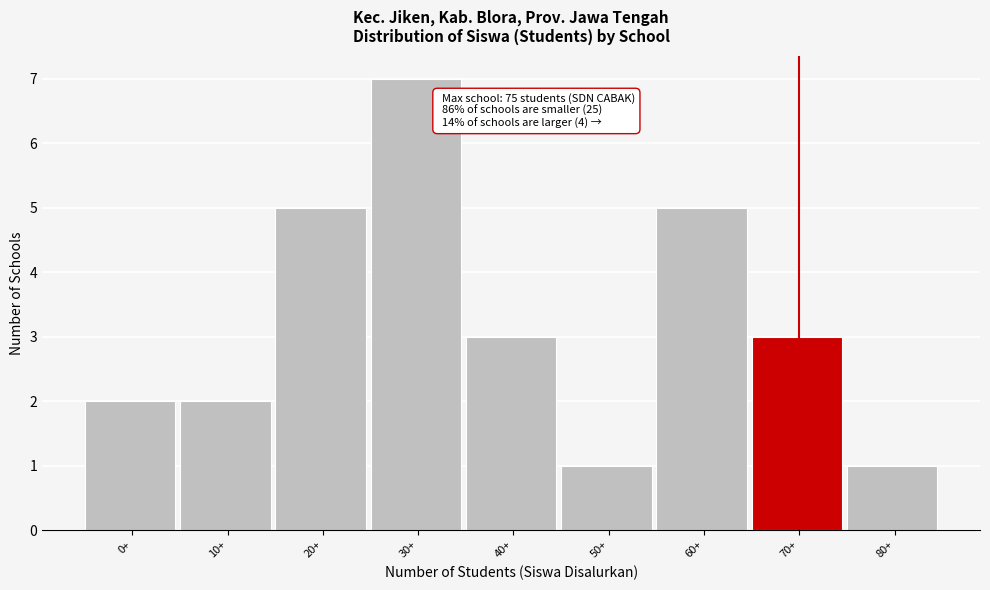

Reading left to right, list all the values displayed in this chart.

2	2	5	7	3	1	5	3	1